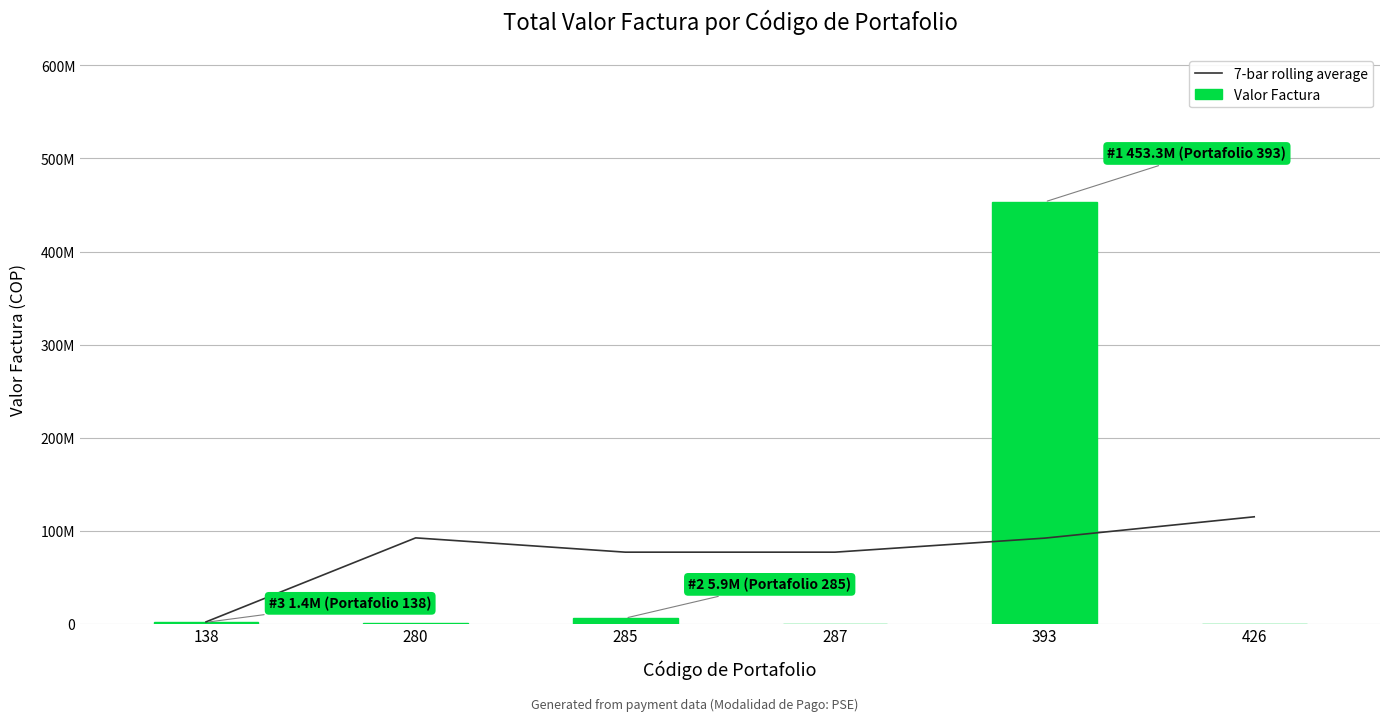

The 7-bar rolling average series shows 91870662.8 at 393. True or false?

True